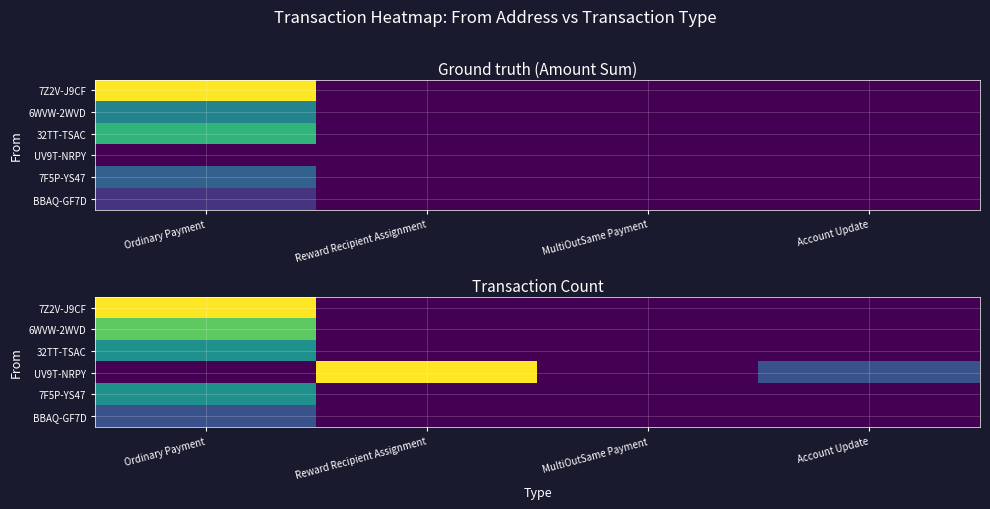

What is the sum of all 32TT-TSAC values?

2